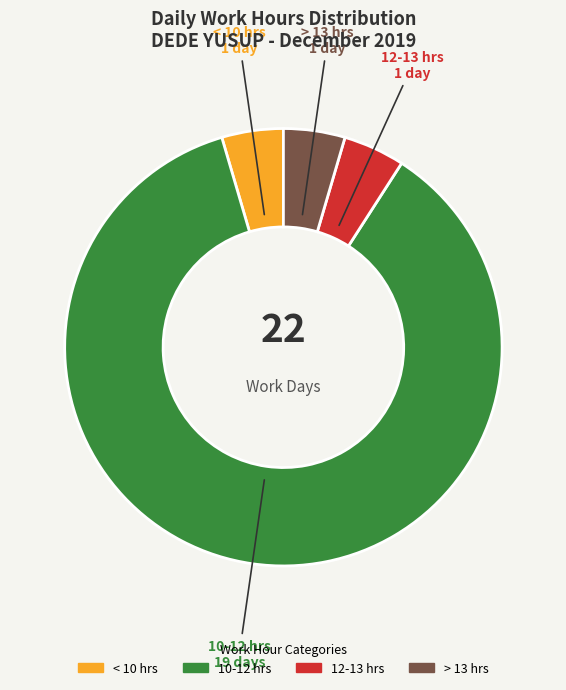

To the nearest percent, what is the average slice percentage?

25%